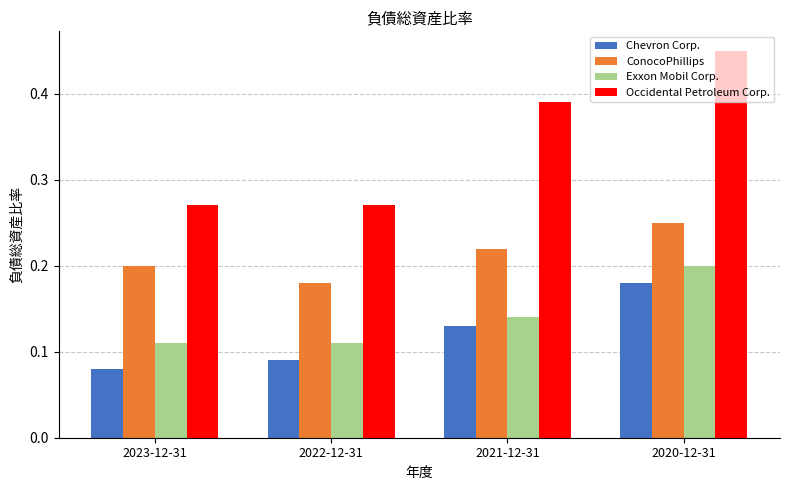

Count the number of data series in this chart.

4